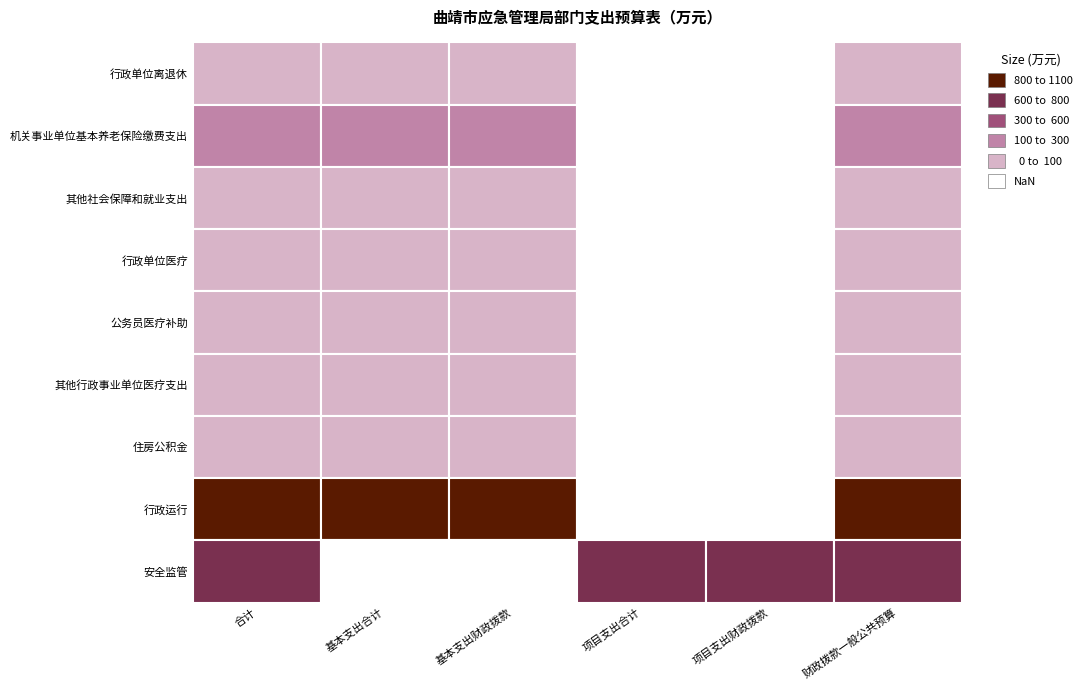

Is the value of 行政单位离退休 at 其他社会保障和就业支出 greater than the value of 其他社会保障和就业支出 at 其他行政事业单位医疗支出?

Yes